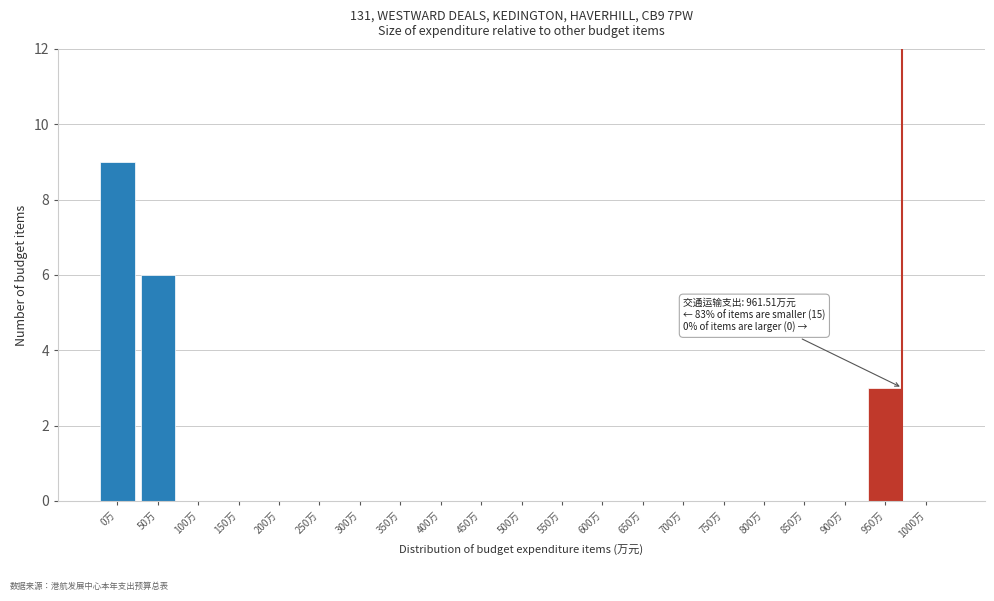

Reading left to right, extract all data points from this chart.

0万=9	50万=6	100万=0	150万=0	200万=0	250万=0	300万=0	350万=0	400万=0	450万=0	500万=0	550万=0	600万=0	650万=0	700万=0	750万=0	800万=0	850万=0	900万=0	950万=3	1000万=0